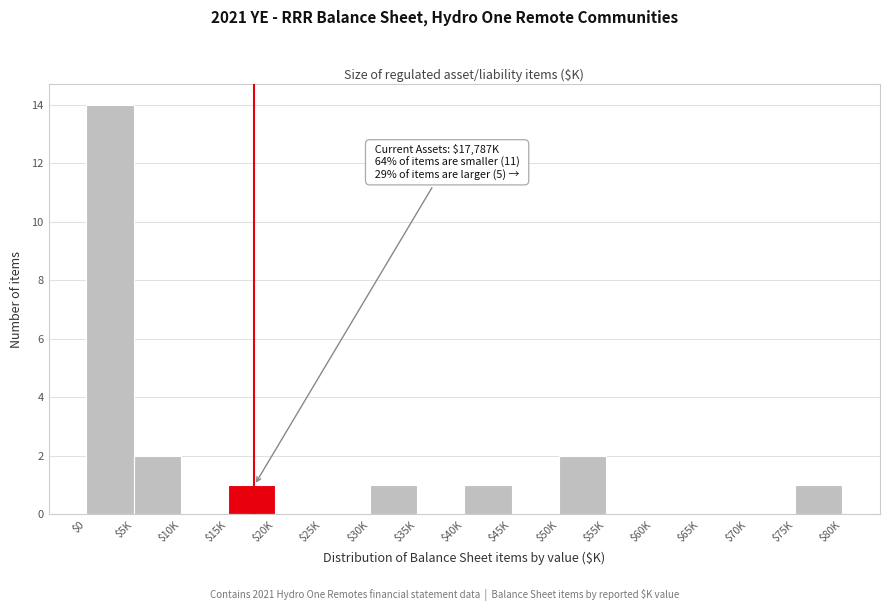

Which category has the highest value across all series?

$0